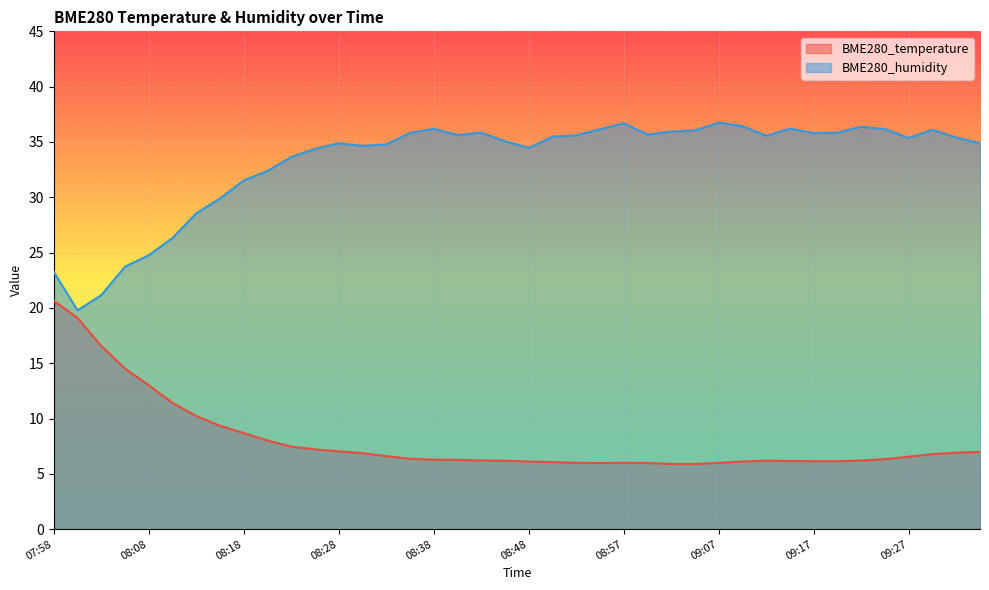

Rank the series at 09:15 from lowest to highest value.

BME280_temperature, BME280_humidity